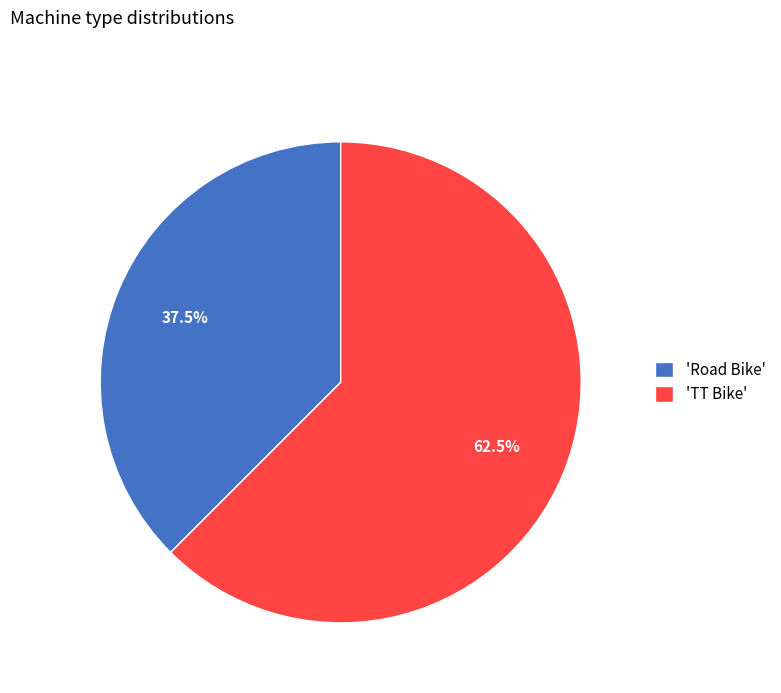

What is the largest slice in the pie chart?

'TT Bike'